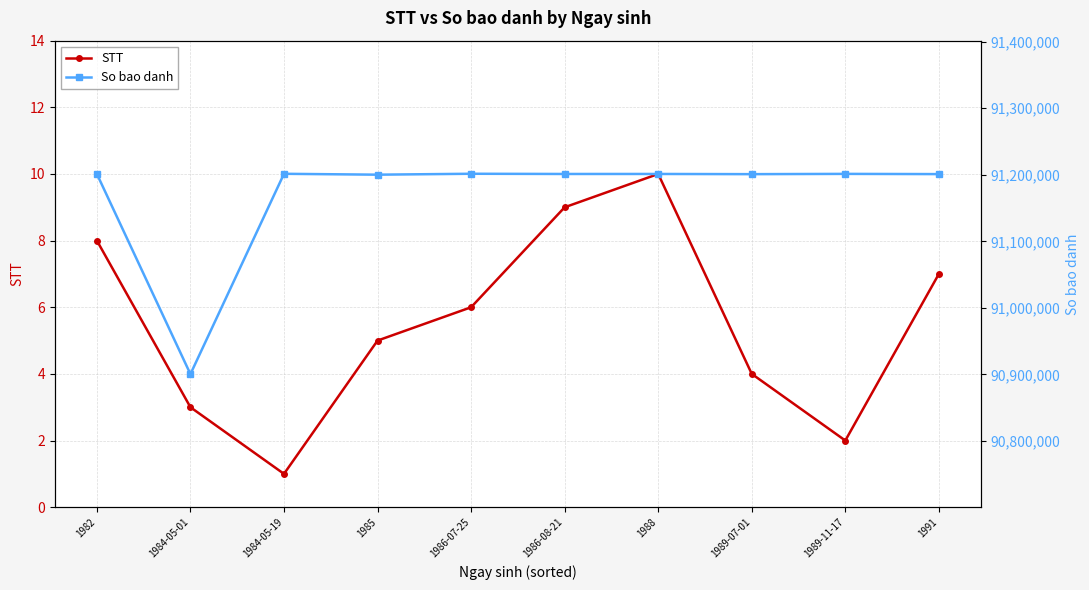

List the series in order of their peak value, highest first.

So bao danh, STT